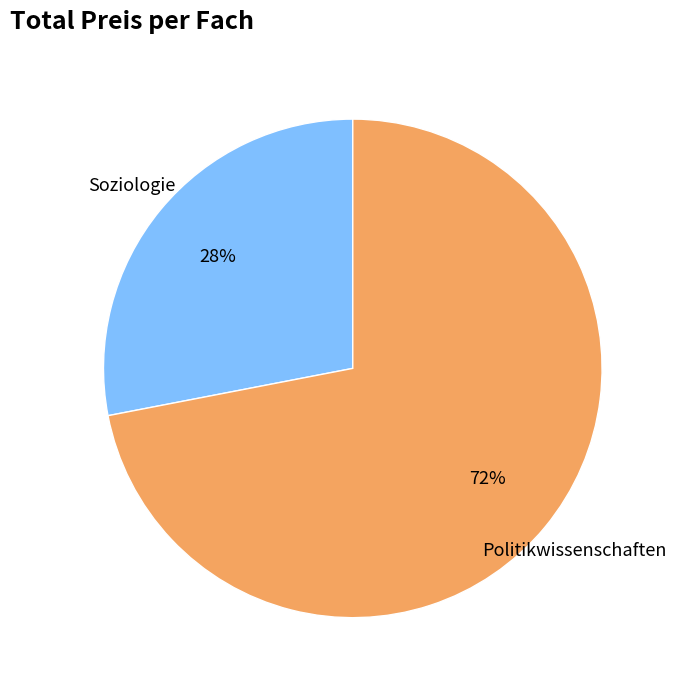

To the nearest percent, what is the average slice percentage?

50%